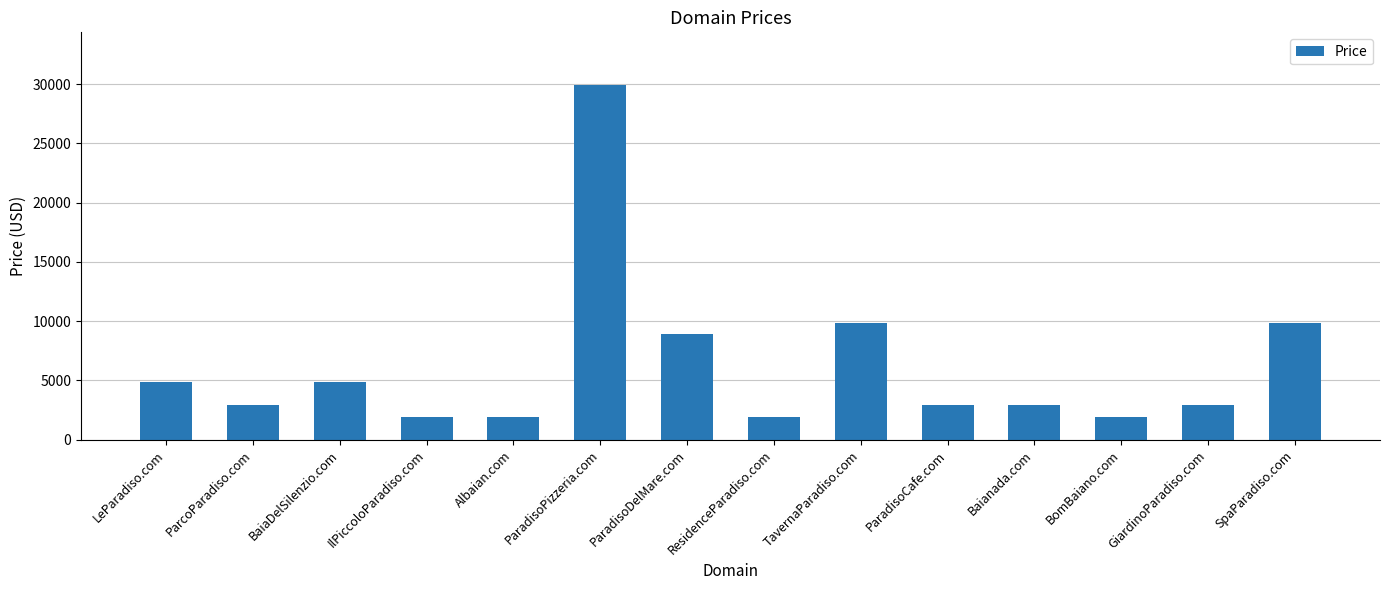

Reading left to right, extract all data points from this chart.

4888	2888	4888	1888	1888	29888	8888	1888	9888	2888	2888	1888	2888	9888